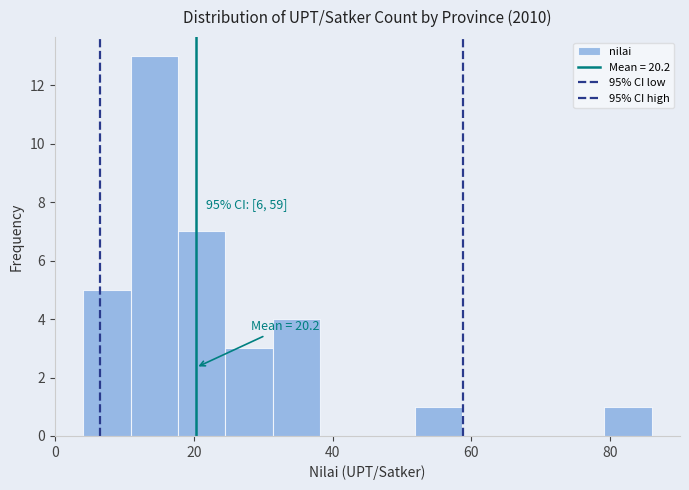

Read against the x-axis, roughly where is the centre of the tallest bar?

14